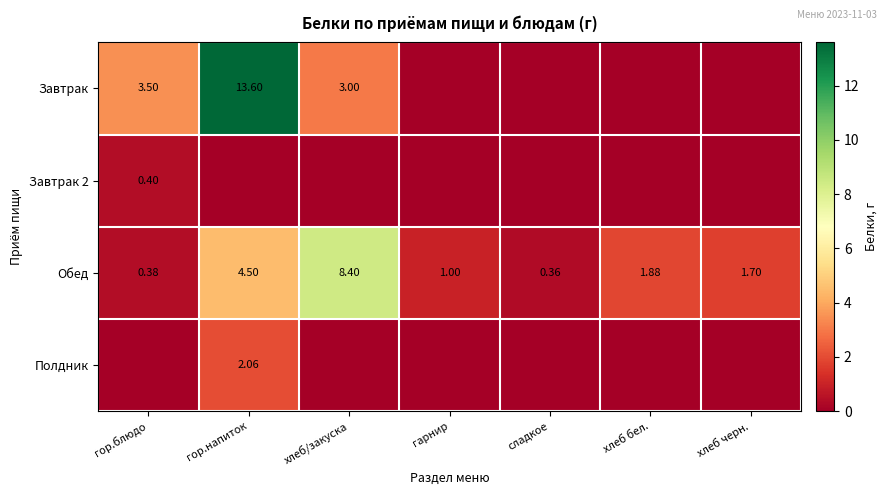

List the labels in order of Обед value, largest first.

хлеб/закуска, гор.напиток, хлеб бел., хлеб черн., гарнир, гор.блюдо, сладкое